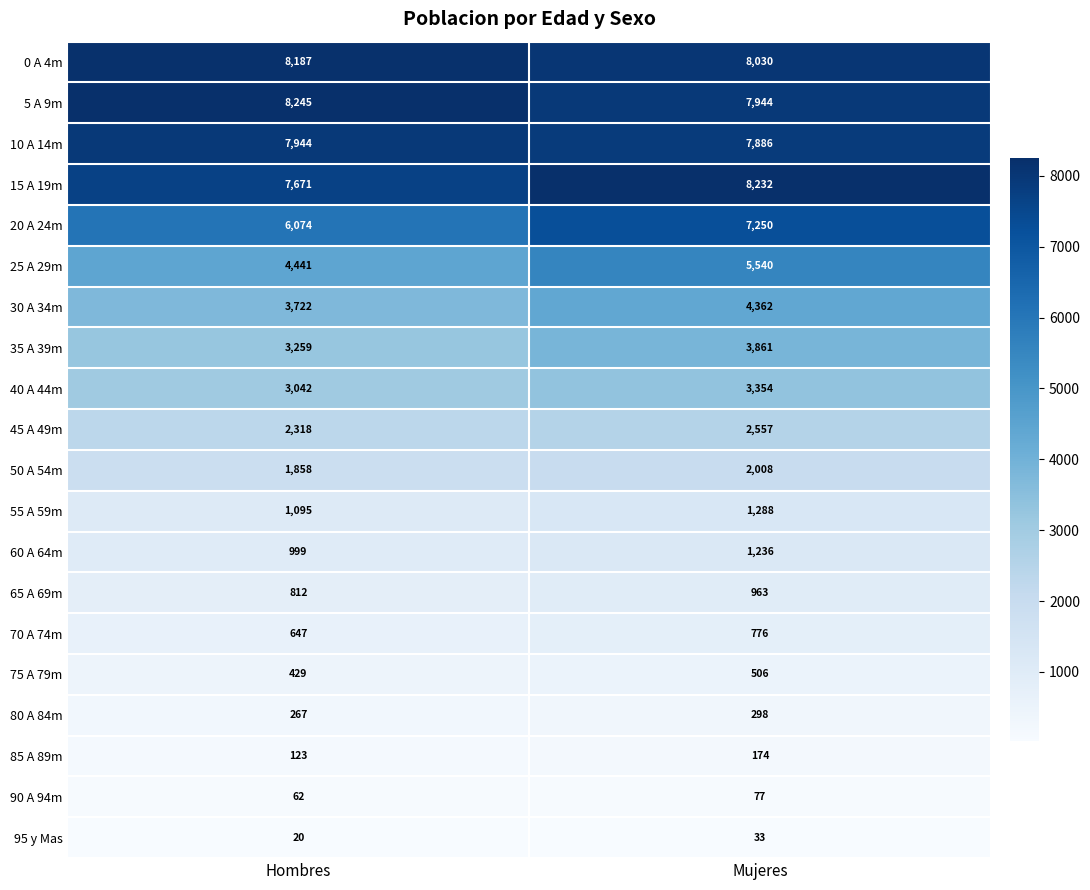

What is the maximum value shown in the chart?

8245